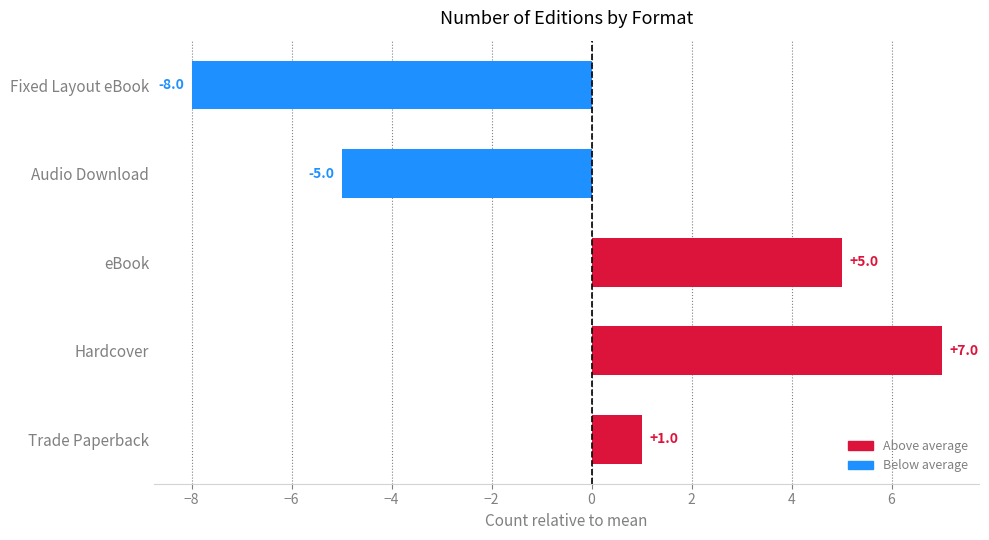

Reading bottom to top, transcribe all the data shown in this chart.

Trade Paperback=1	Hardcover=7	eBook=5	Audio Download=-5	Fixed Layout eBook=-8